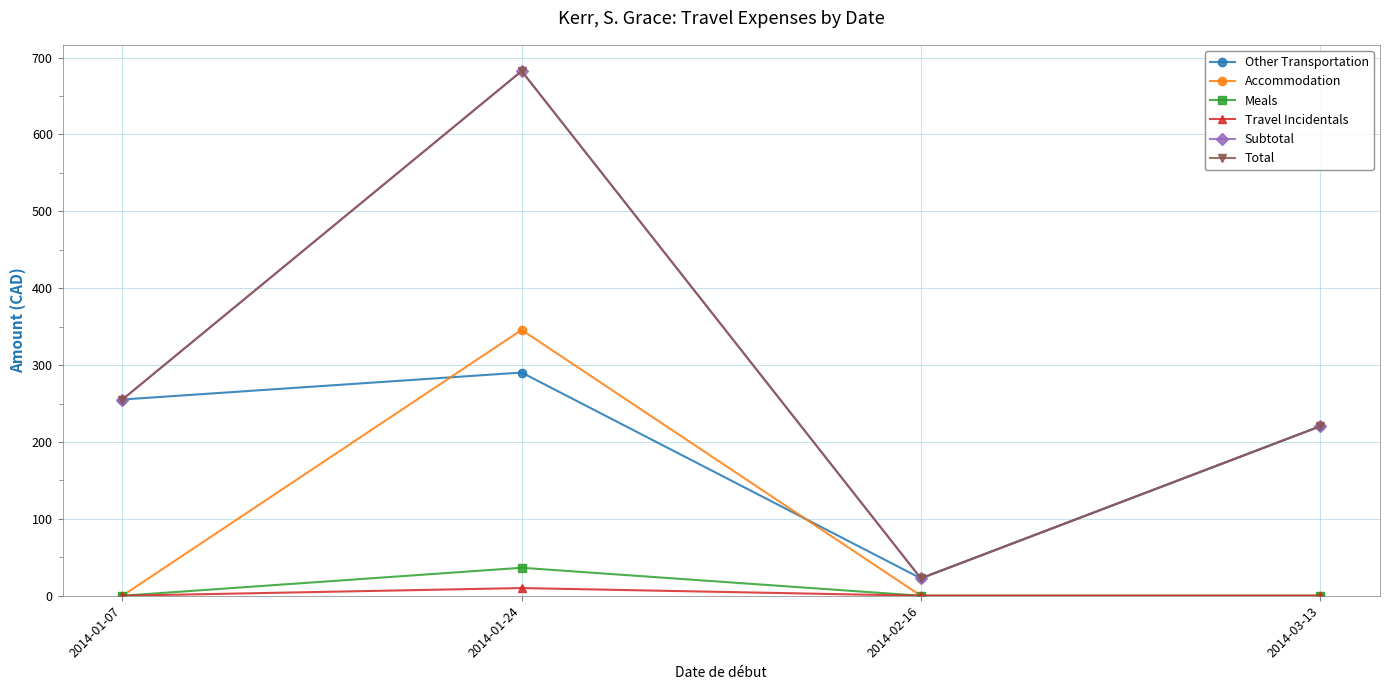

Between 2014-01-24 and 2014-02-16, which is larger?

2014-01-24